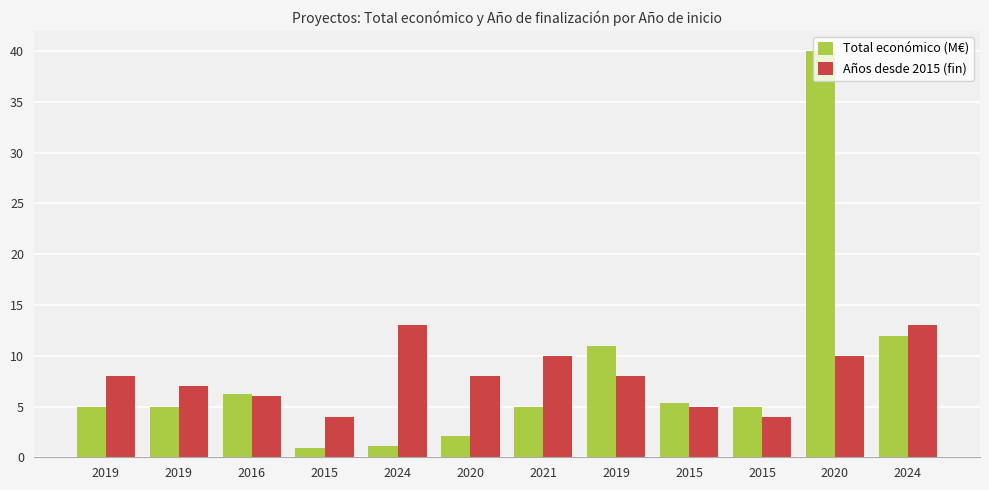

How many bars are there in each group?

2